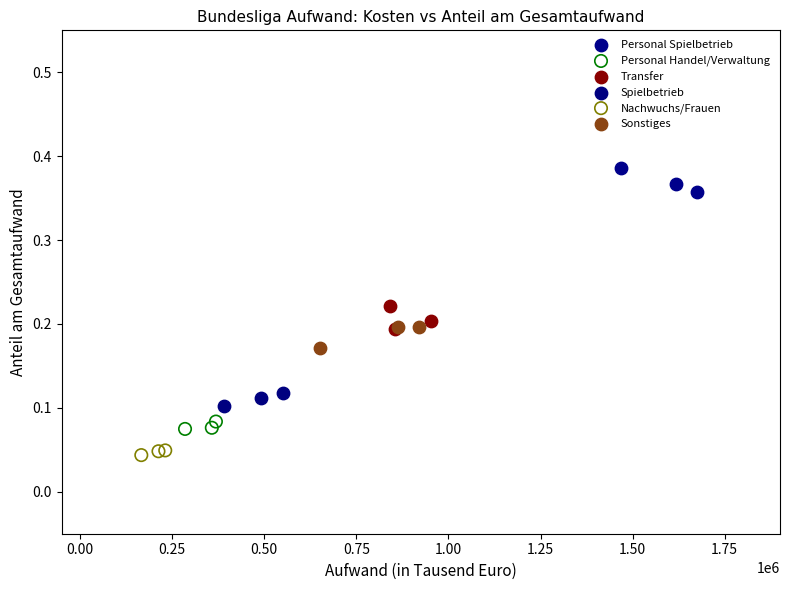

Which series reaches the maximum Y coordinate?

Personal Spielbetrieb